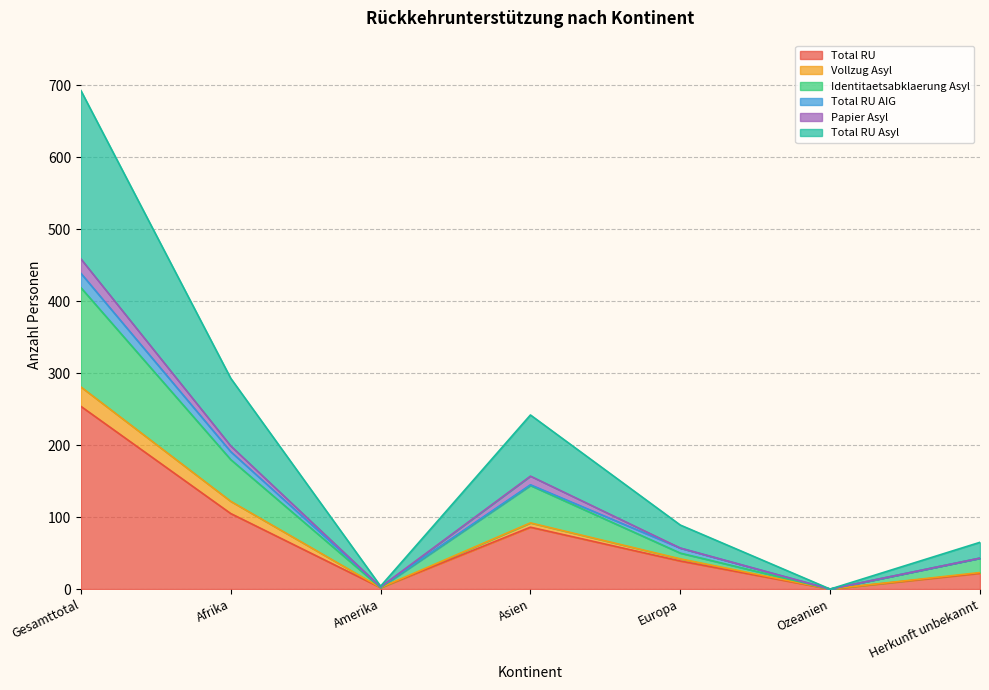

The value of Total RU at Afrika is 145. True or false?

False